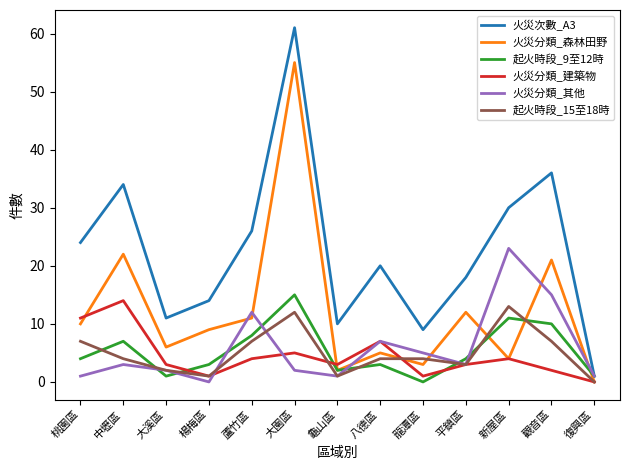

Read the 火災分類_森林田野 value at 桃園區.

10